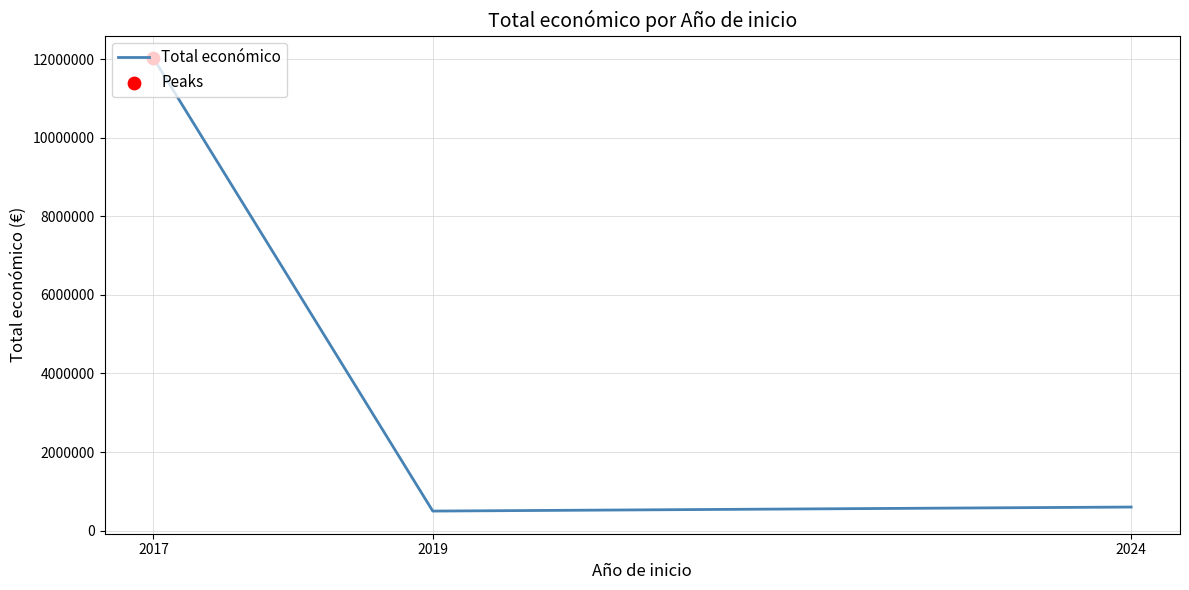

What is the change in value from 2017 to 2024?

-11421114